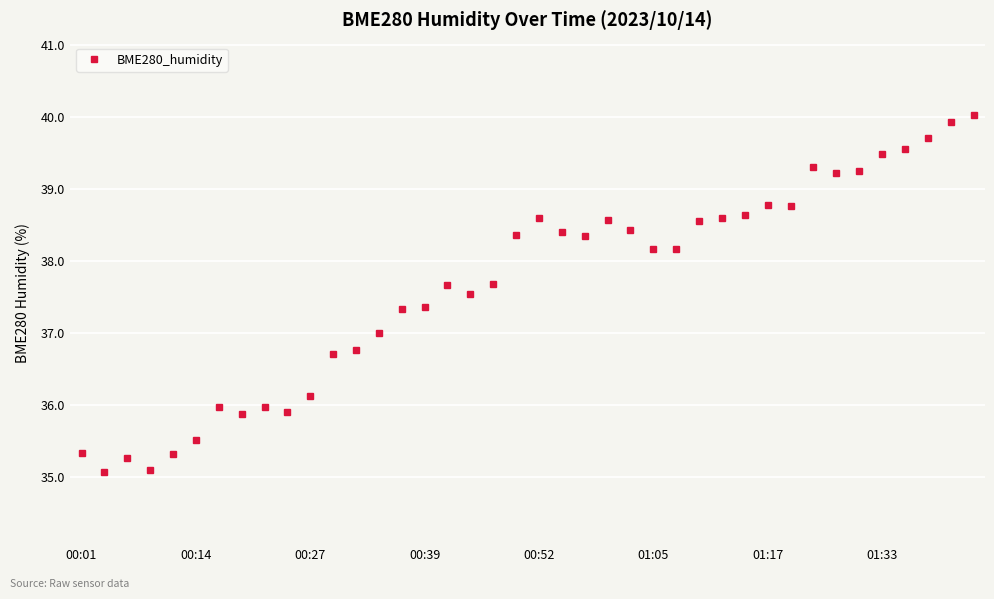

True or false: the data has more than 2 interior local peaks.

True